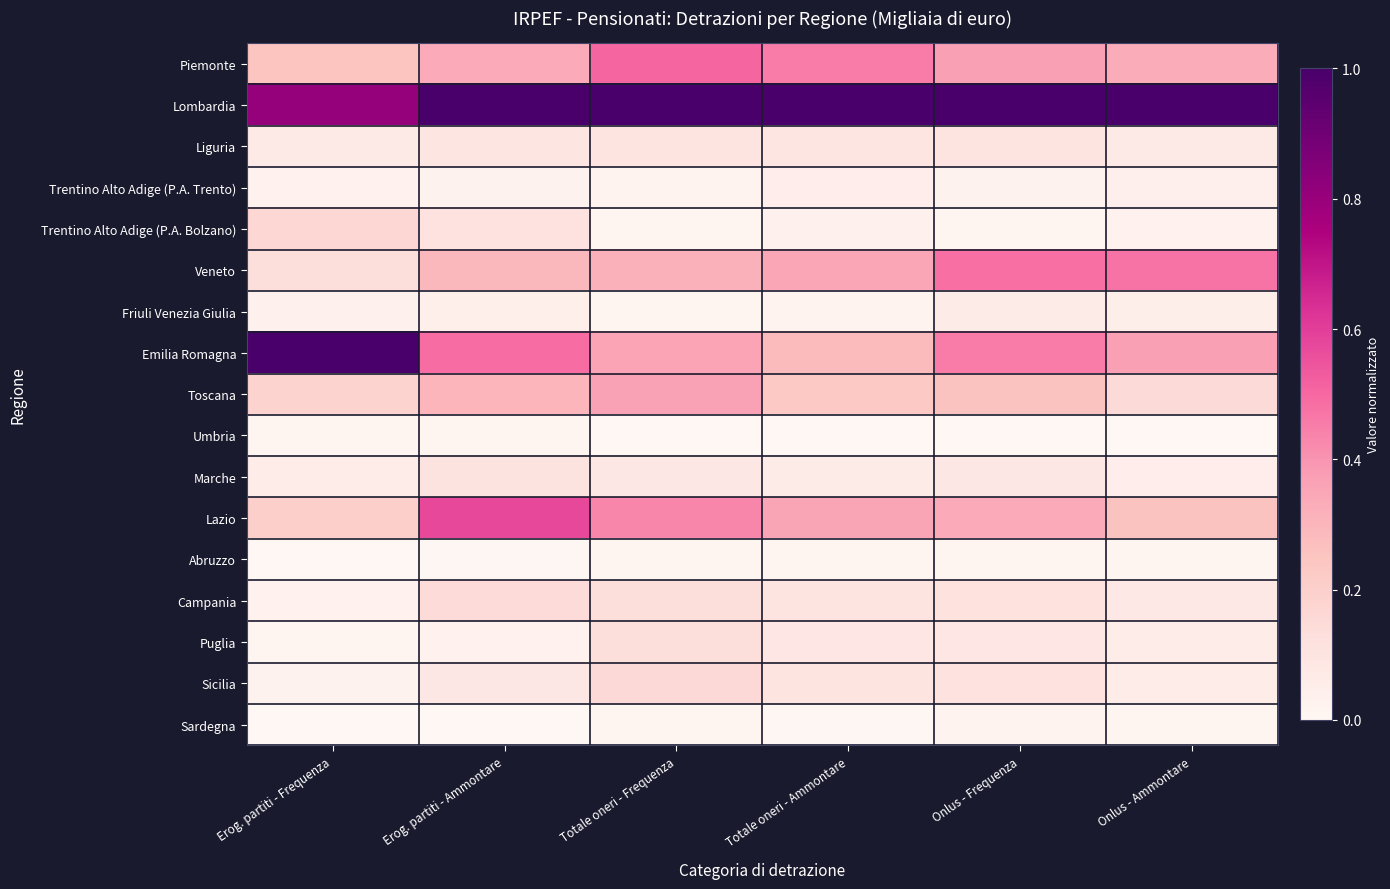

Which series has the largest total across all categories?

Lombardia